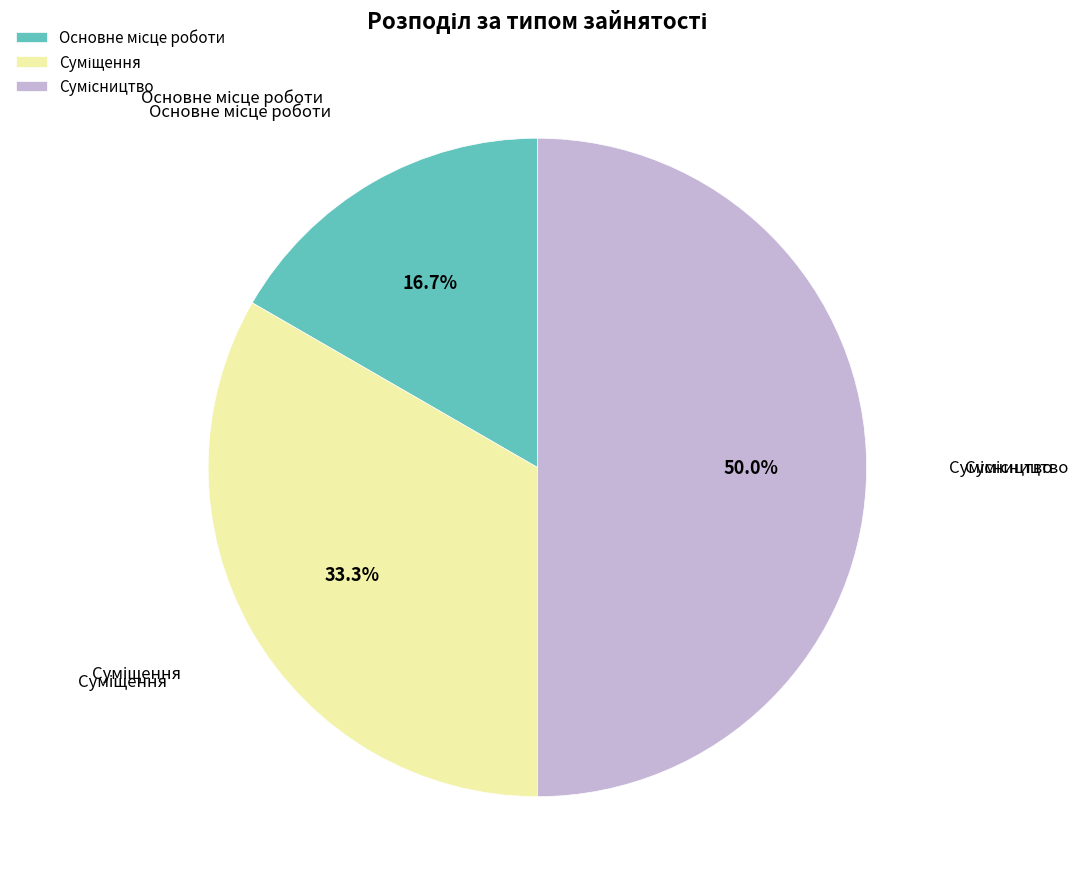

Count the number of slices in the pie.

3